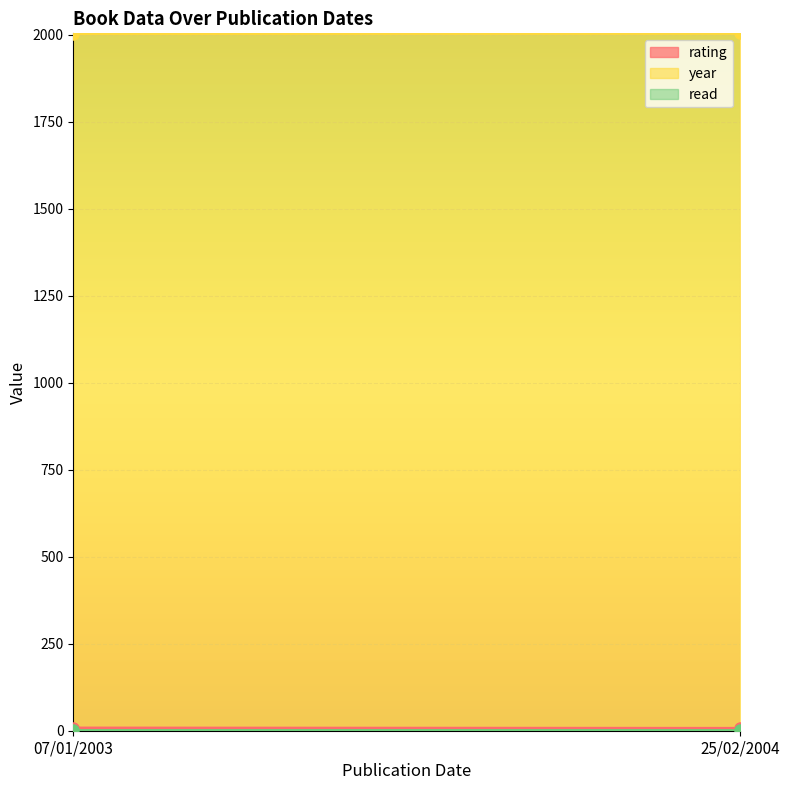

Between 07/01/2003 and 25/02/2004, which series saw the biggest shift?

rating